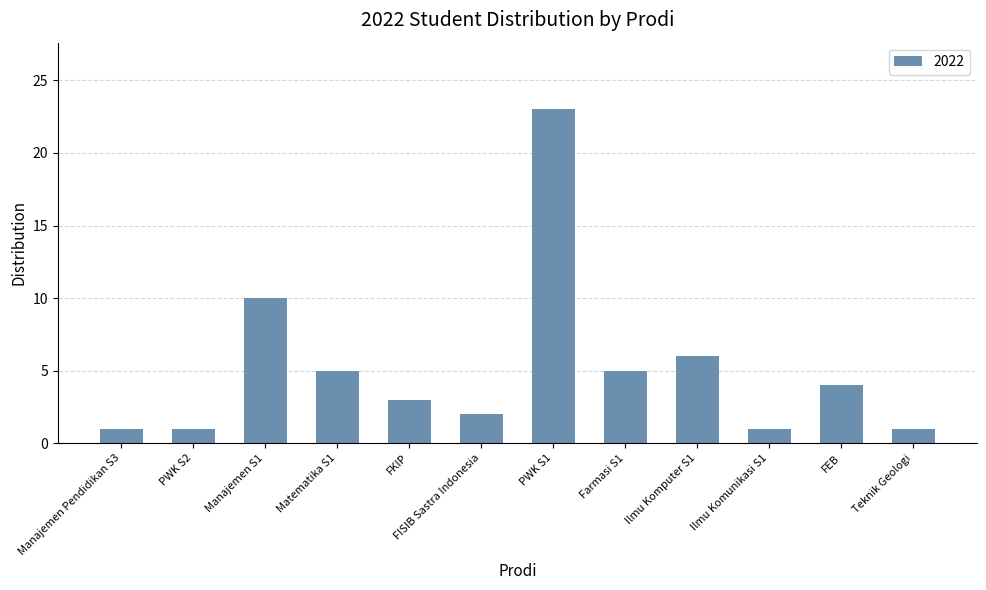

What is the label of the 3rd bar from the right?

Ilmu Komunikasi S1